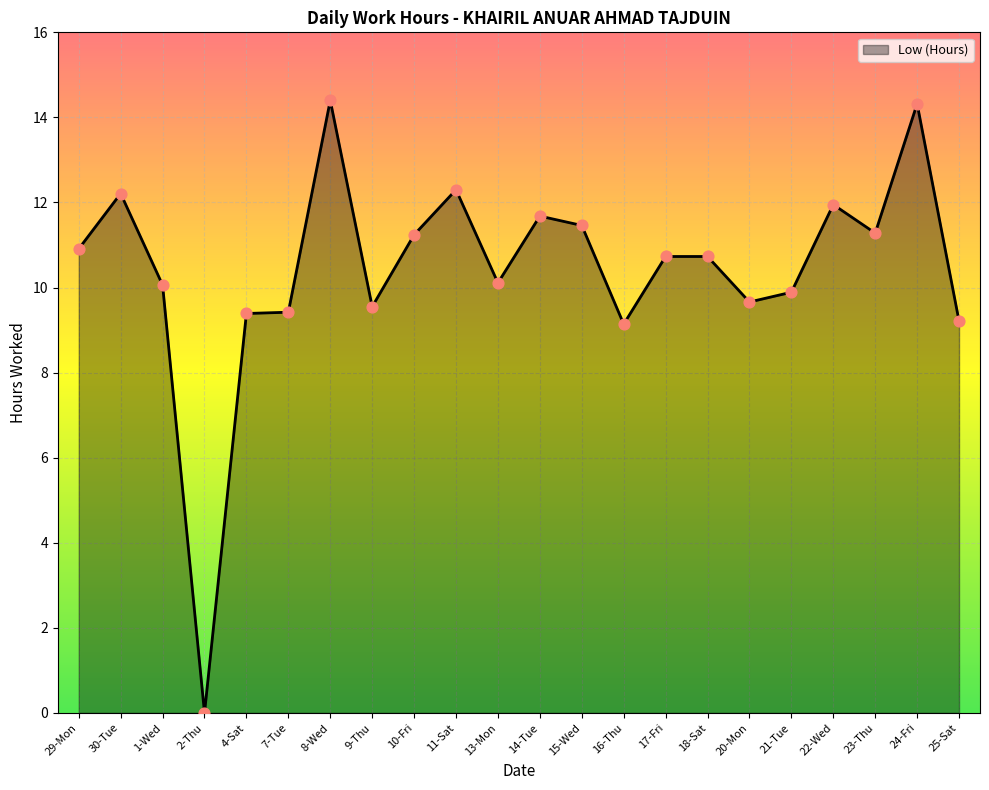

What is the ratio of the value at 13-Mon to the value at 9-Thu?

1.1